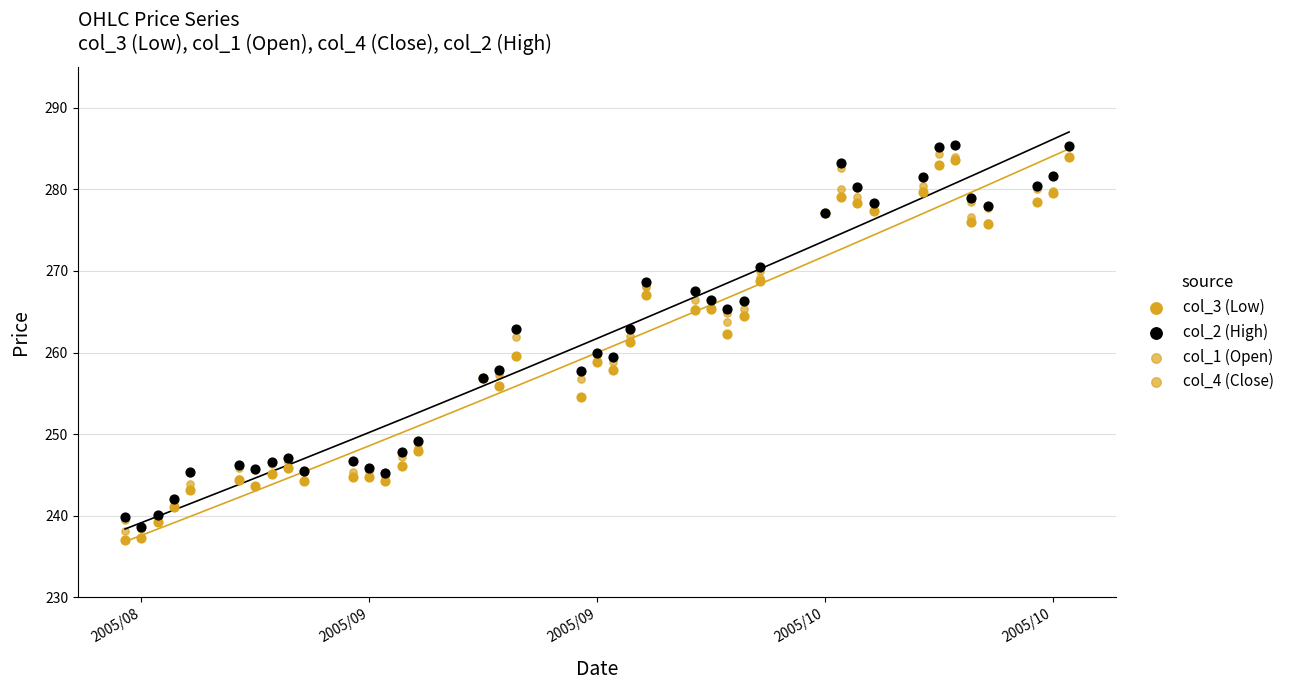

Which series has the widest spread of Y values?

col_1 (Open)